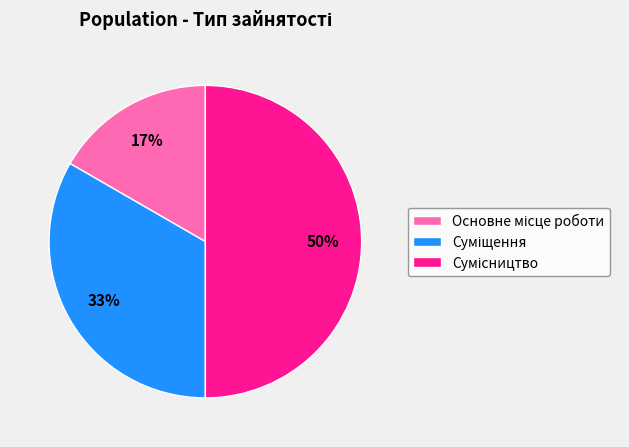

To the nearest percent, what is the average slice percentage?

33%